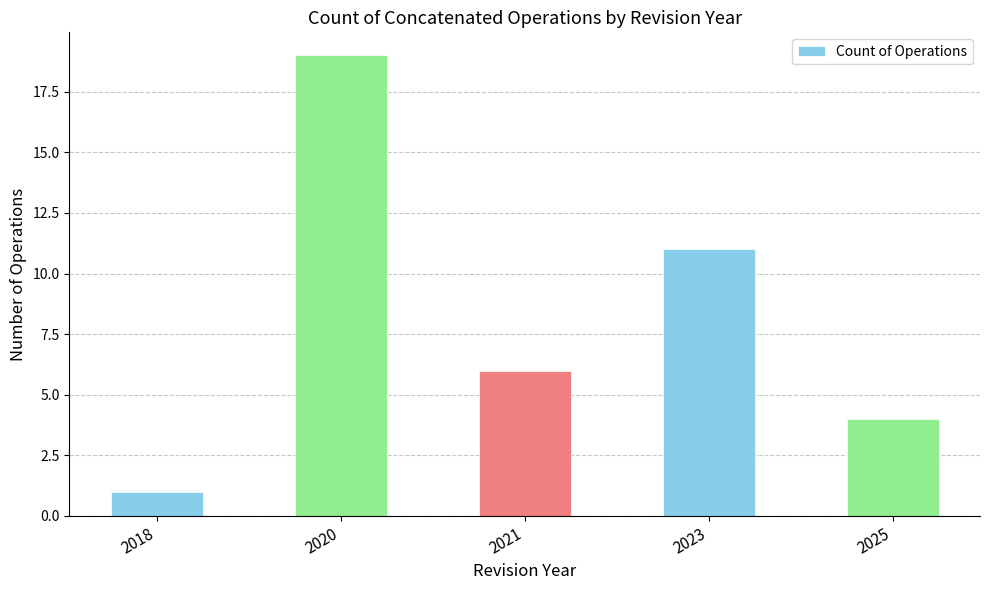

Rank the categories by value from highest to lowest.

2020, 2023, 2021, 2025, 2018